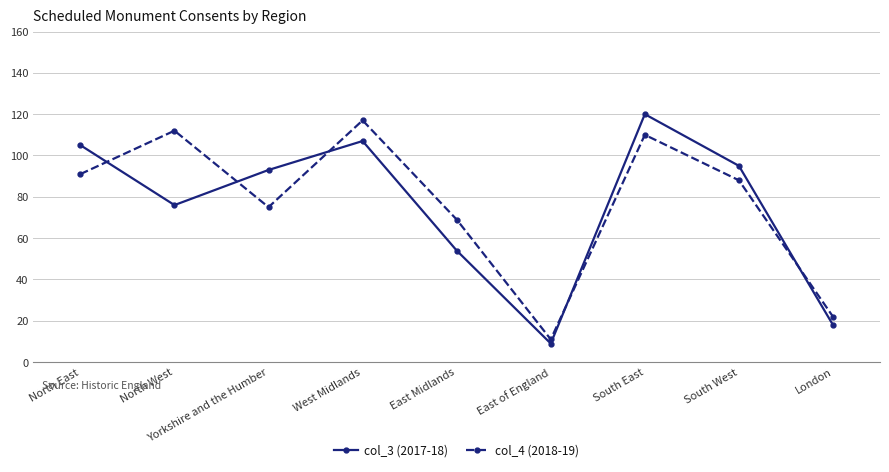

Reading left to right, transcribe all the data shown in this chart.

col_3 (2017-18): North East=105	North West=76	Yorkshire and the Humber=93	West Midlands=107	East Midlands=54	East of England=9	South East=120	South West=95	London=18
col_4 (2018-19): North East=91	North West=112	Yorkshire and the Humber=75	West Midlands=117	East Midlands=69	East of England=11	South East=110	South West=88	London=22